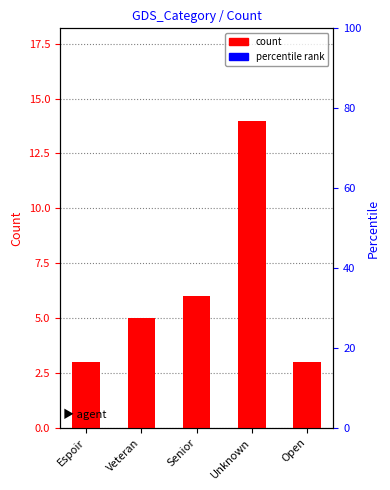

Which label corresponds to the smallest value in the chart?

Espoir